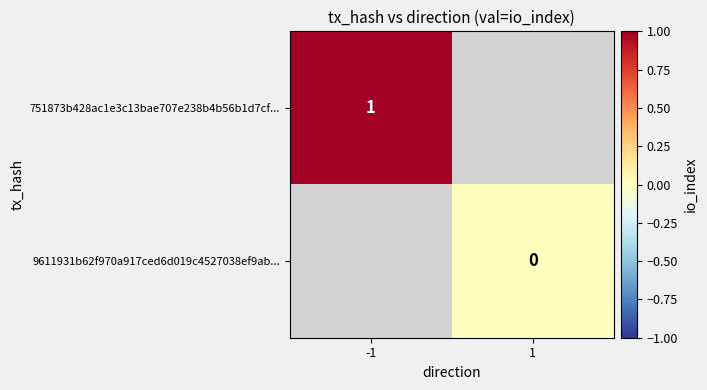

Is the value of 751873b428ac1e3c13bae707e238b4b56b1d7cf... at -1 greater than the value of 9611931b62f970a917ced6d019c4527038ef9ab... at 1?

Yes